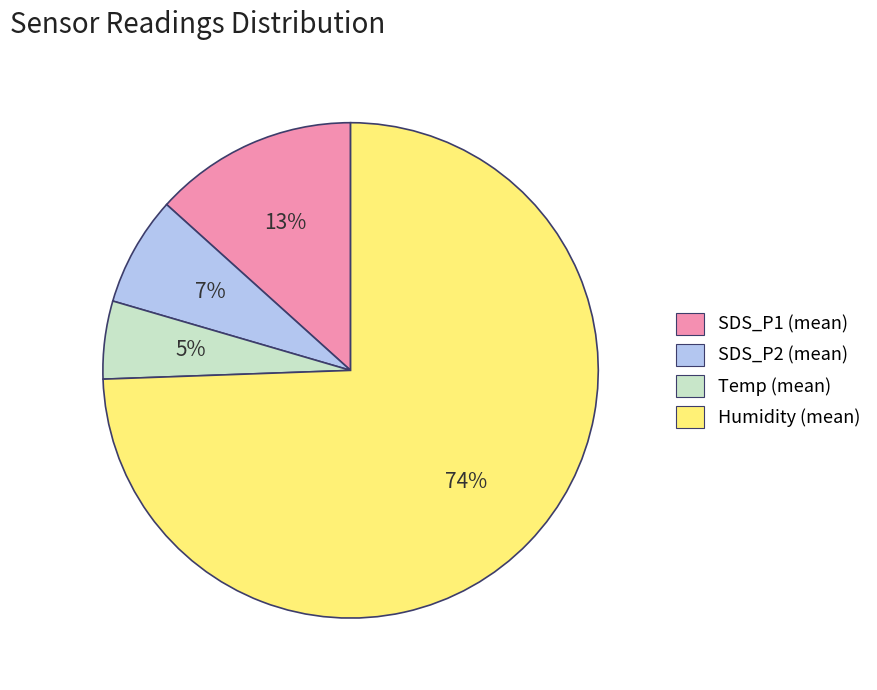

The Temp (mean) slice represents 5% of the pie. True or false?

True